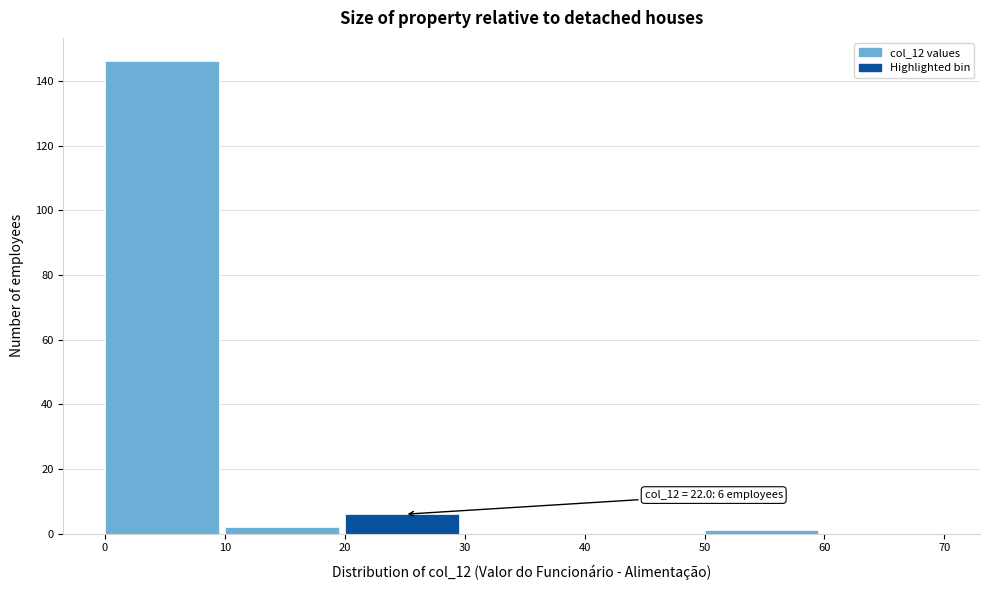

Which range on the x-axis has the tallest bar?

0 to 10